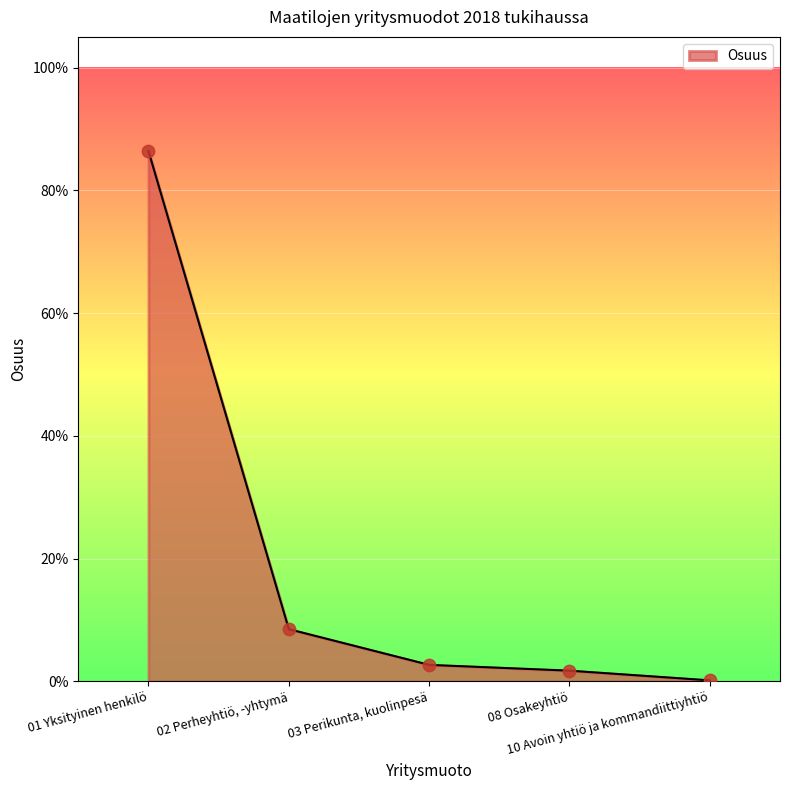

What is the change in value from 02 Perheyhtiö, -yhtymä to 03 Perikunta, kuolinpesä?

-0.1